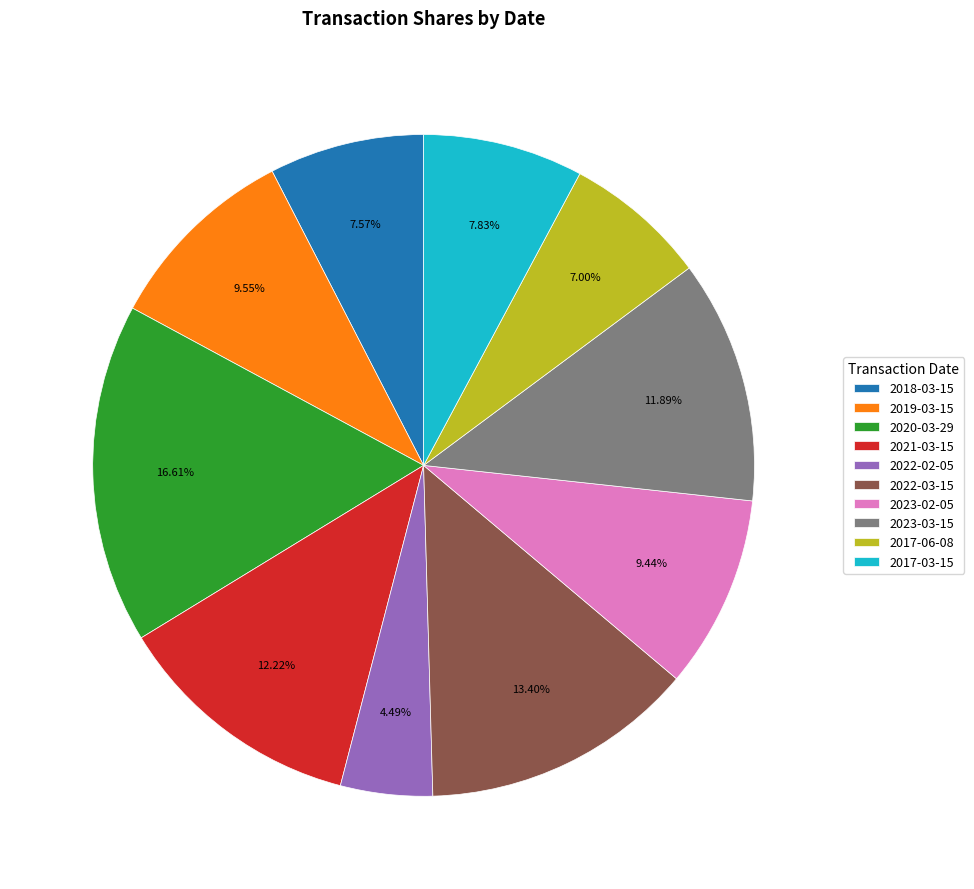

Does 2023-02-05 represent more than half of the total?

No